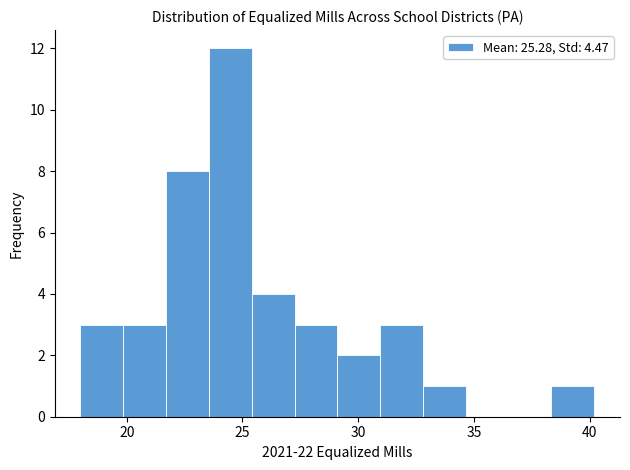

Around what value on the x-axis is the tallest bar? Give the approximate position of its centre, as read against the axis.

24.5